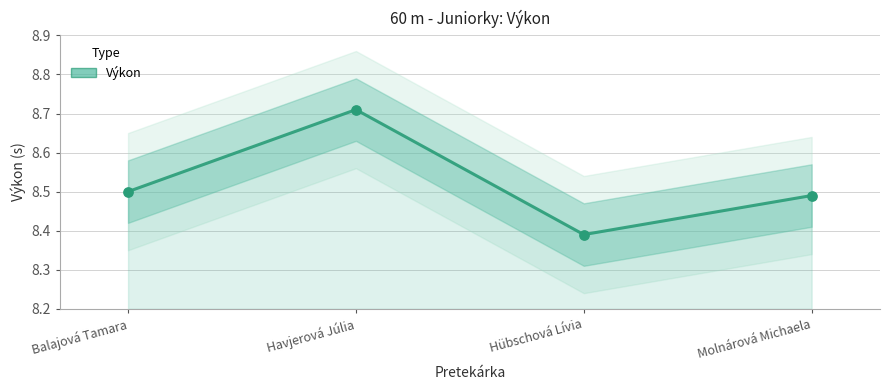

What is the change in value from Hübschová Lívia to Molnárová Michaela?

+0.1